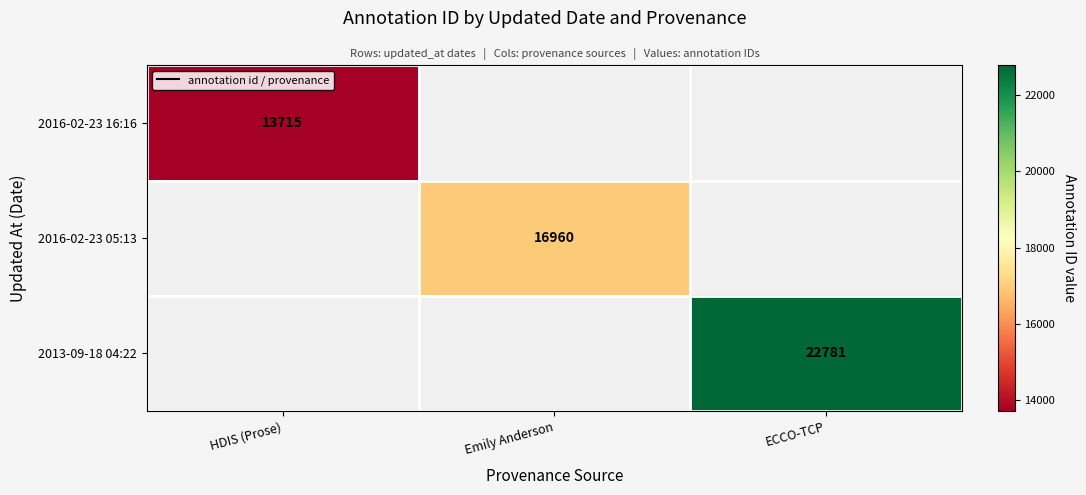

Which category has the lowest value across all series?

HDIS (Prose)